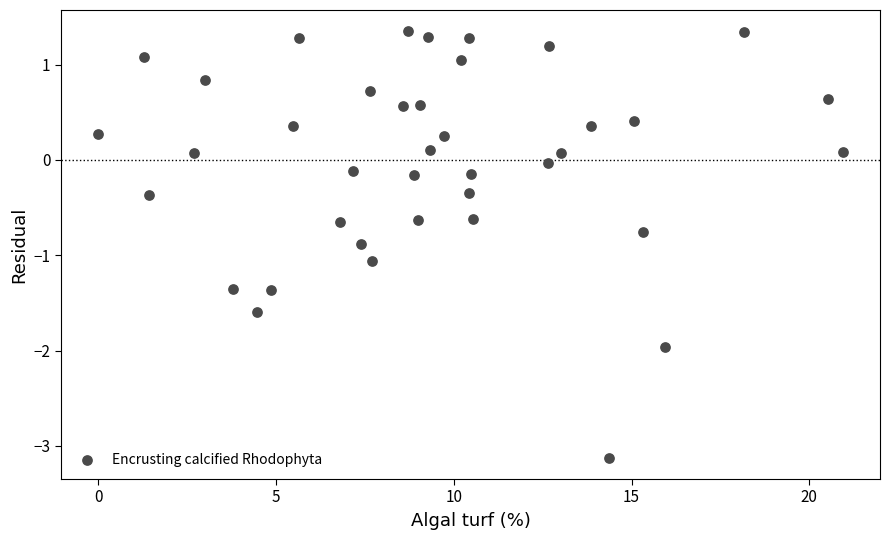

What is the range of X values (max minus min)?

20.9